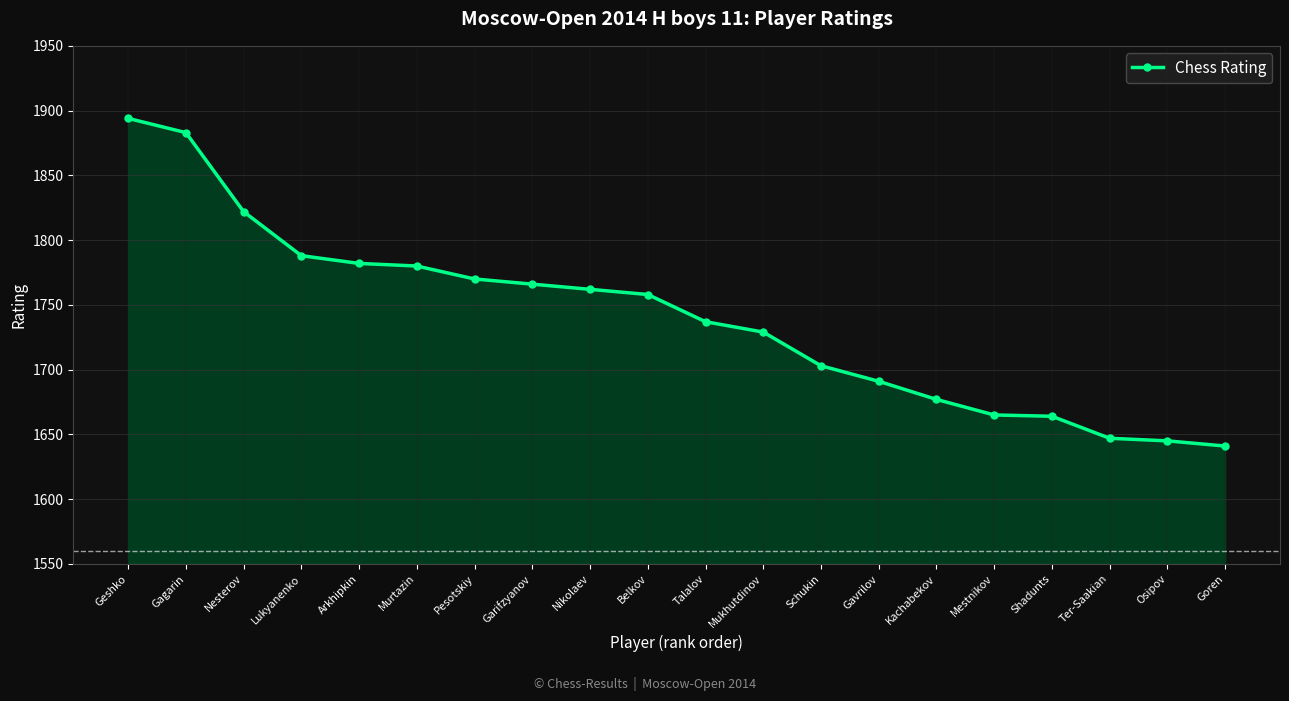

Approximately how many times larger is the value at Nesterov compared to Talalov?

1.0